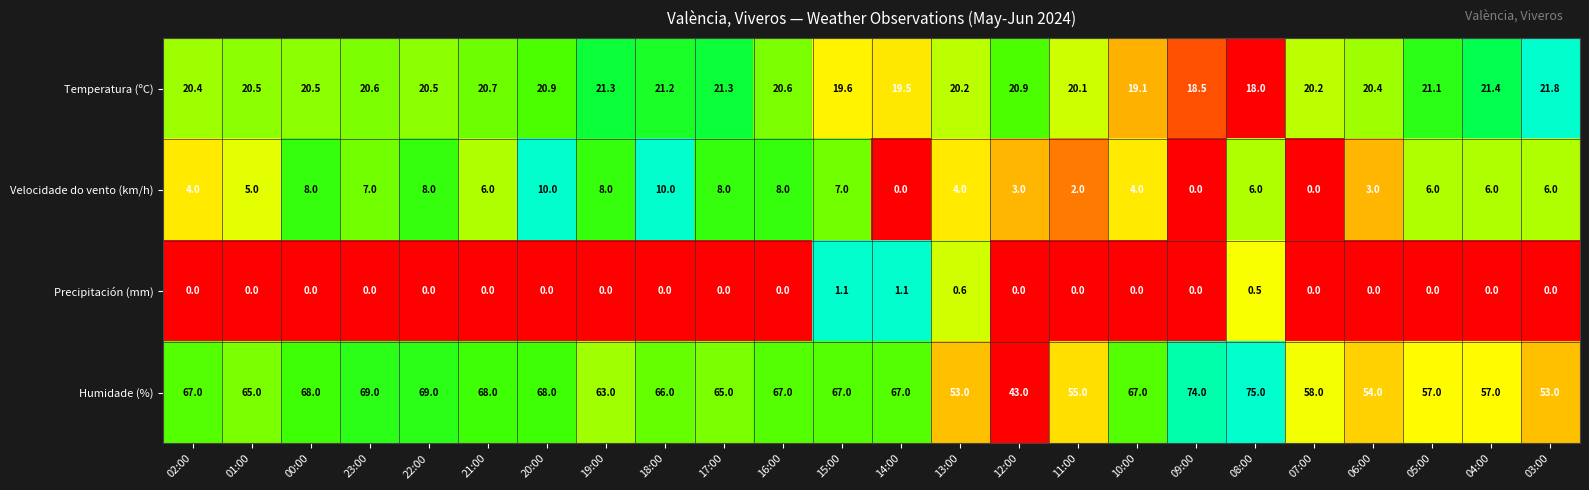

How many data points does each series have?

24